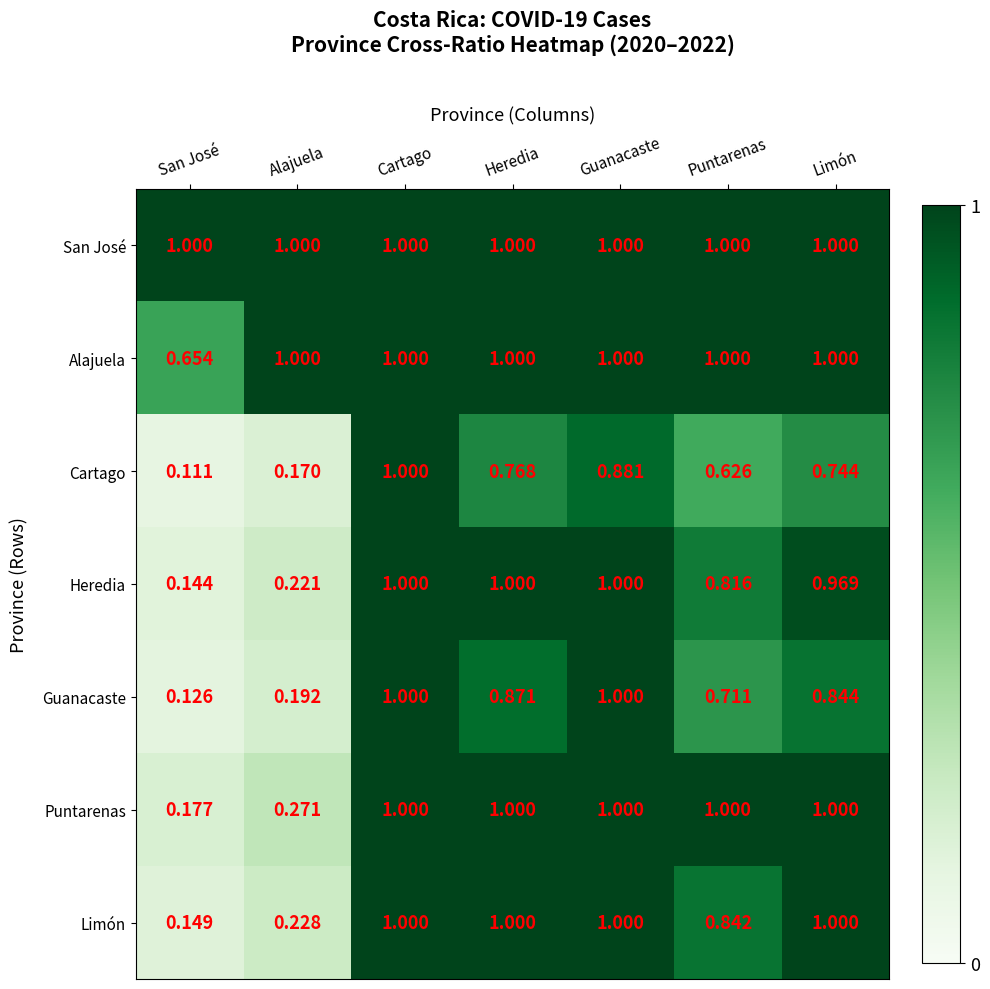

Which label corresponds to the smallest value in the chart?

San José